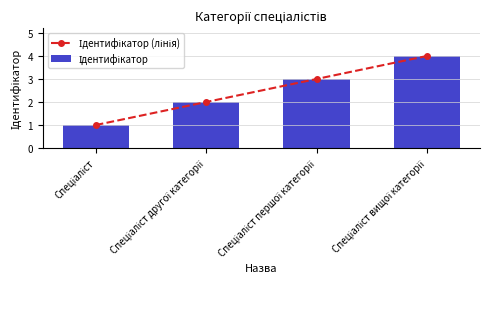

What position from the right is Спеціаліст першої категорії?

2